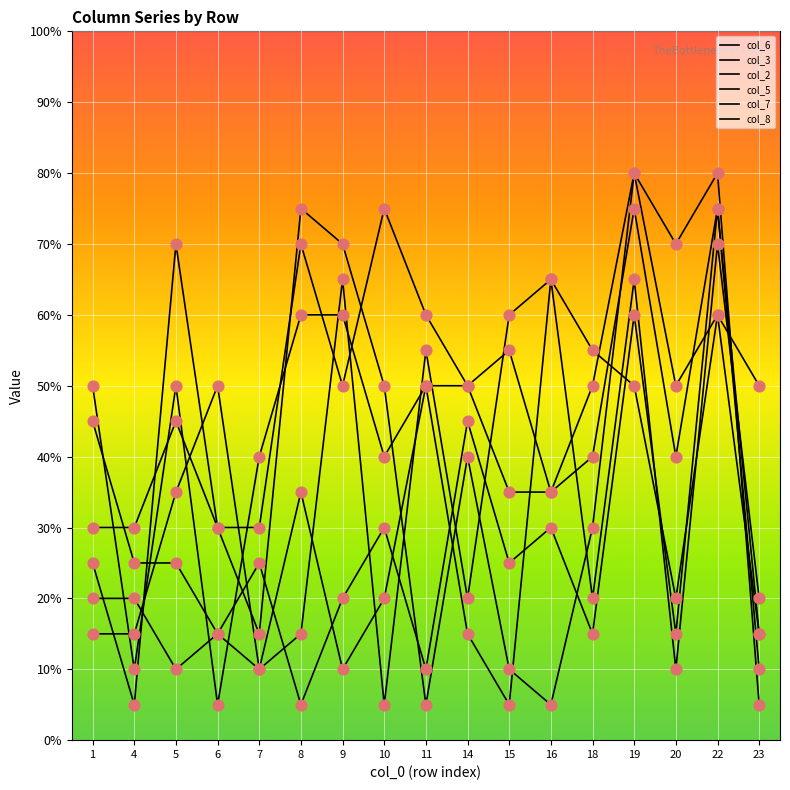

Does the chart have visible grid lines?

Yes